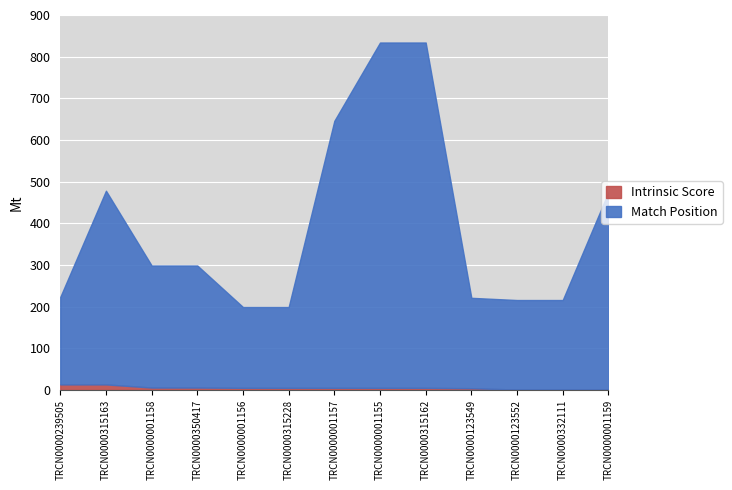

At which label does Intrinsic Score reach its minimum?

TRCN0000001159